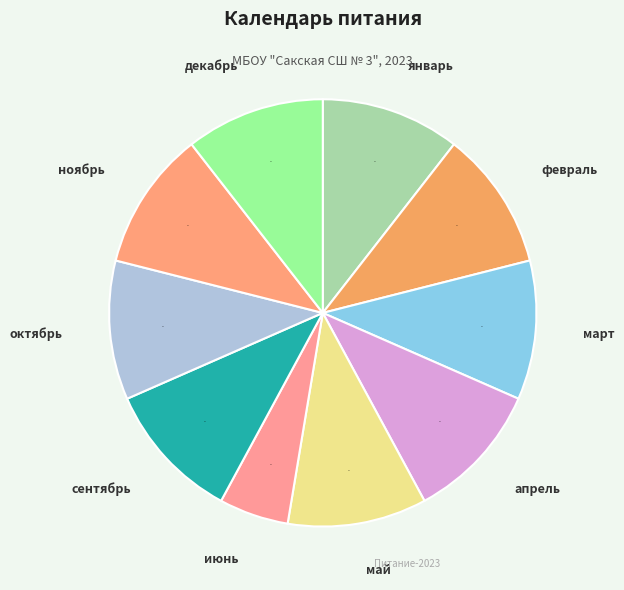

Count the number of slices in the pie.

10